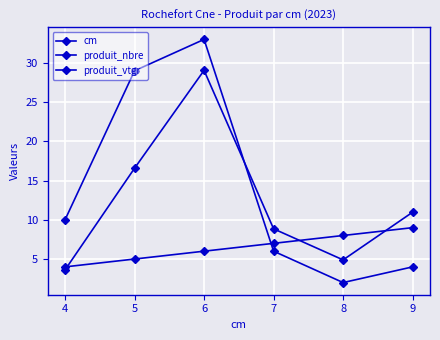

How many categories are shown in the chart?

6